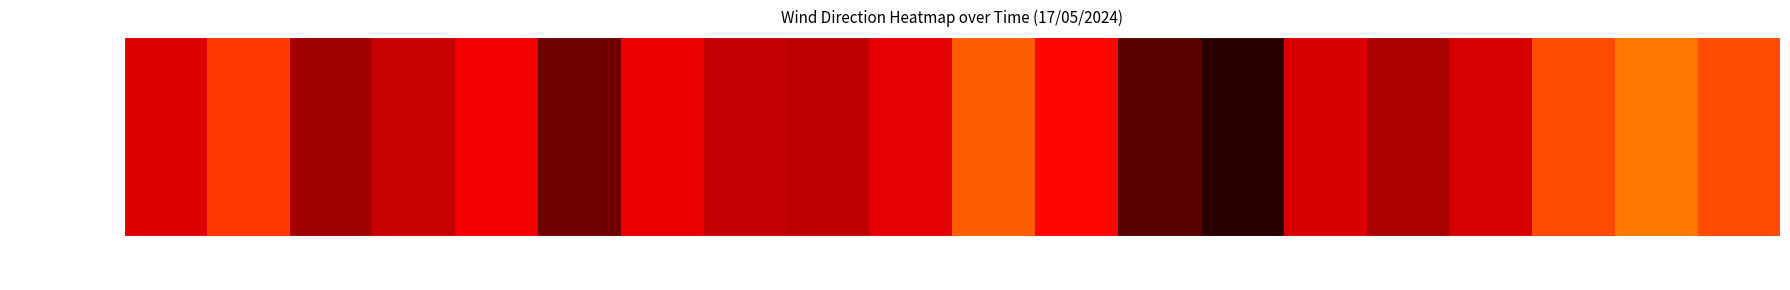

Is it true that the value at 07:59:34 is 48?

True